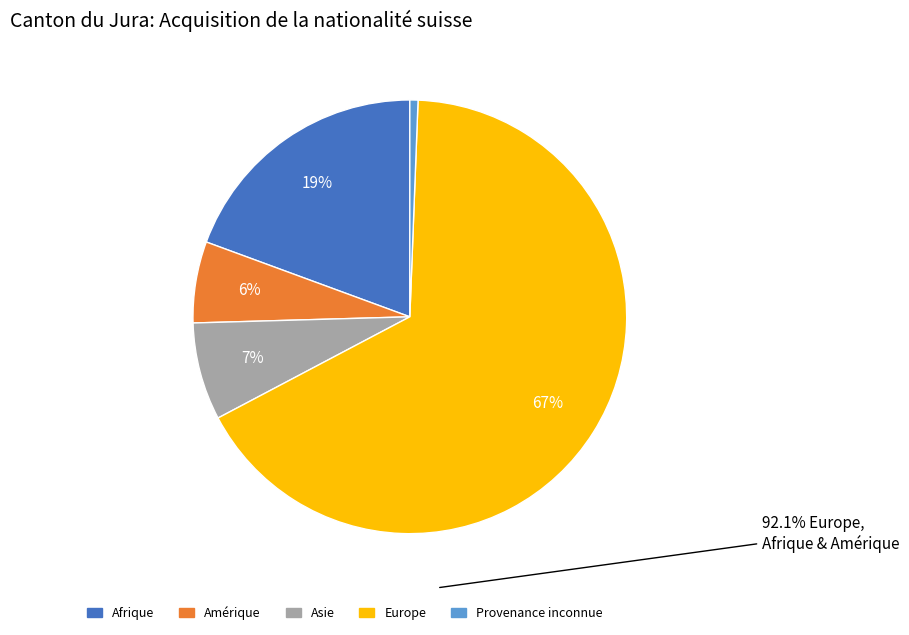

Is there a majority slice in this chart?

Yes